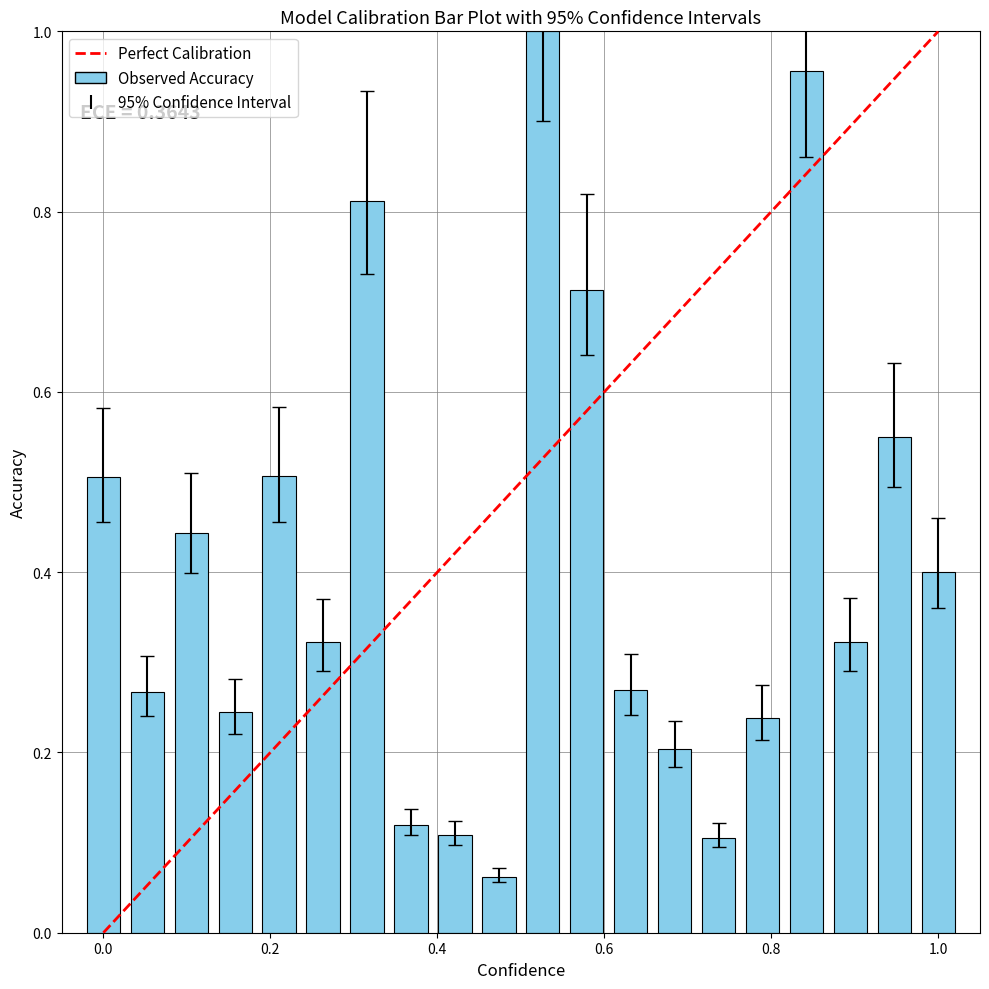

What is the difference between the maximum and minimum values?

0.9